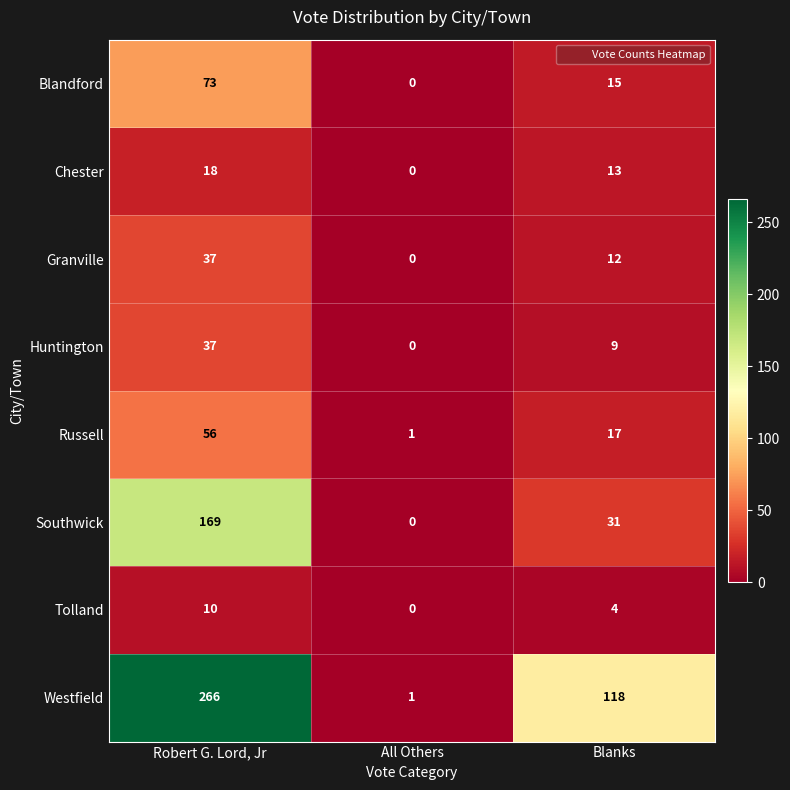

Reading left to right, what are all the values shown in this chart?

Blandford: Robert G. Lord, Jr=73	All Others=0	Blanks=15
Chester: Robert G. Lord, Jr=18	All Others=0	Blanks=13
Granville: Robert G. Lord, Jr=37	All Others=0	Blanks=12
Huntington: Robert G. Lord, Jr=37	All Others=0	Blanks=9
Russell: Robert G. Lord, Jr=56	All Others=1	Blanks=17
Southwick: Robert G. Lord, Jr=169	All Others=0	Blanks=31
Tolland: Robert G. Lord, Jr=10	All Others=0	Blanks=4
Westfield: Robert G. Lord, Jr=266	All Others=1	Blanks=118